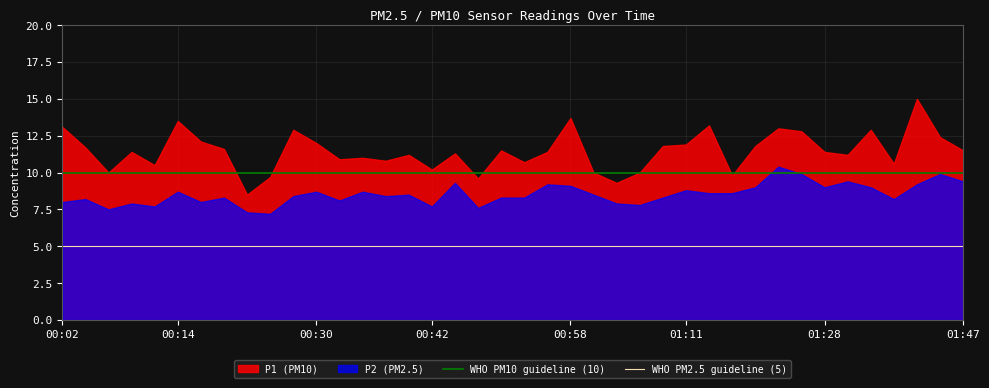

List the series in order of their overall mean, highest first.

P1 (PM10), P2 (PM2.5)